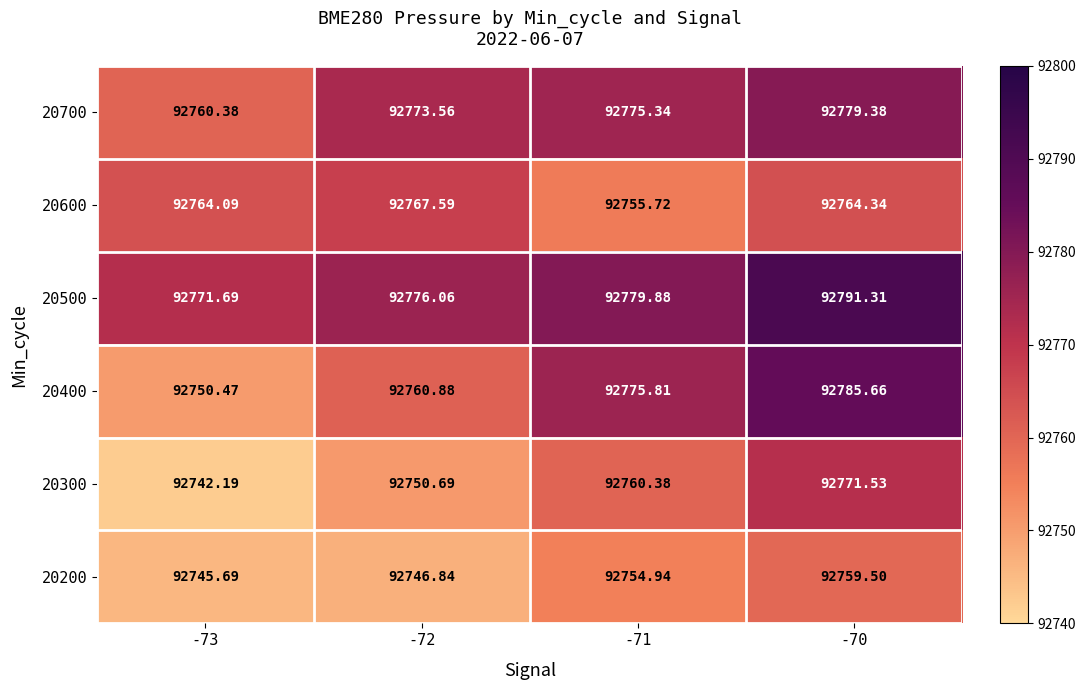

Is the value of 20700 at -70 greater than the value of 20500 at -73?

Yes